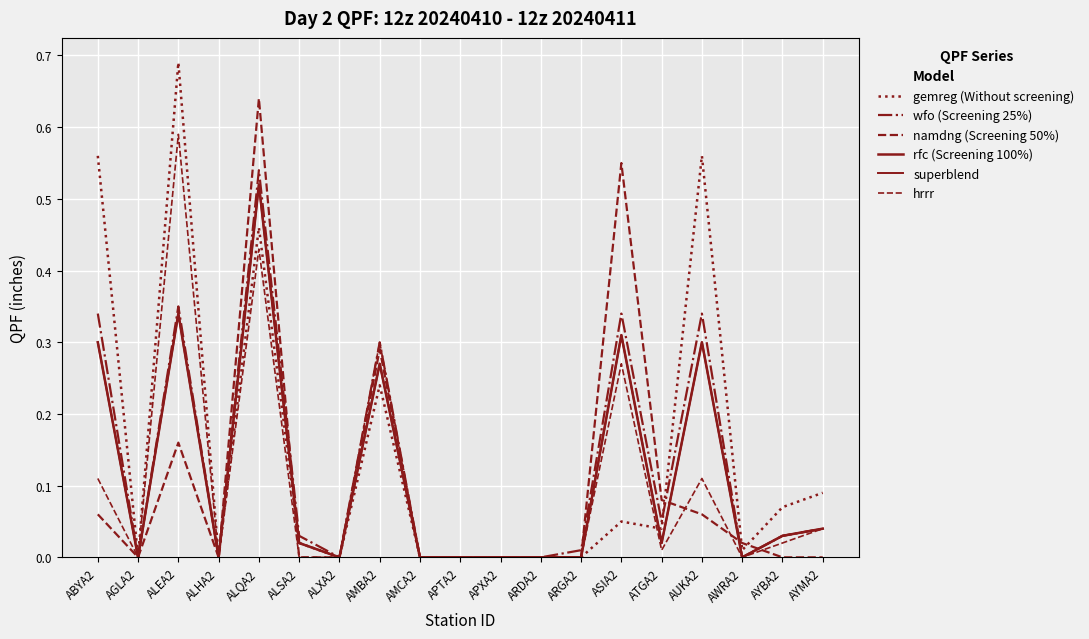

Does the chart have visible grid lines?

Yes